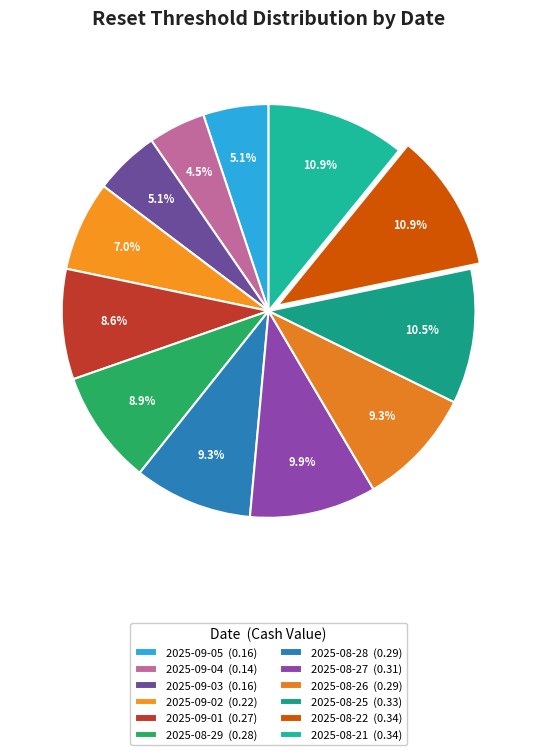

To the nearest percent, what is the difference between the largest and smallest slice percentages?

6%